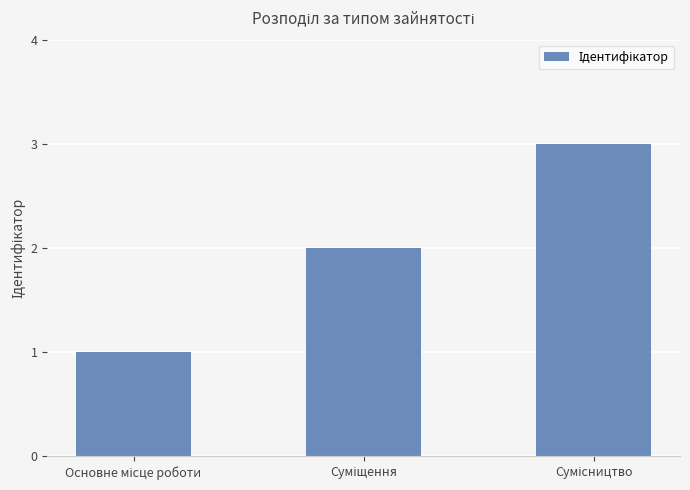

What is the difference between the maximum and minimum values?

2